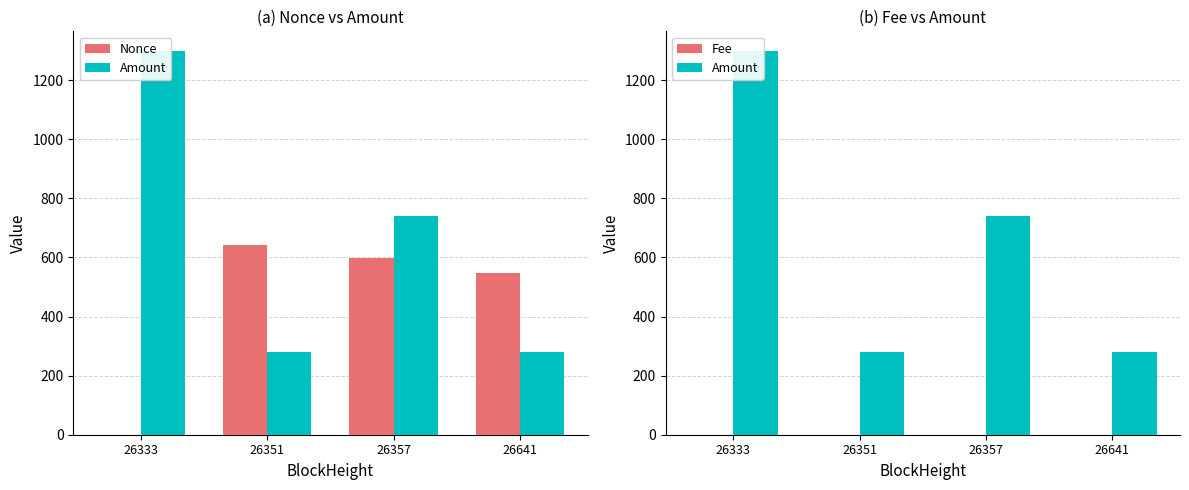

Is the value of Fee at 26641 greater than the value of Amount at 26641?

No